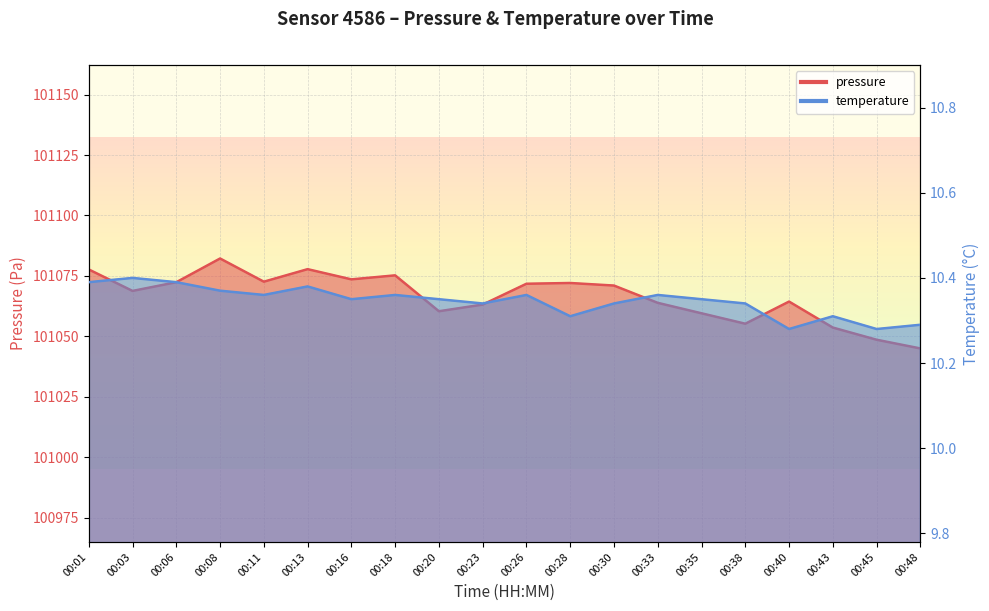

What is the sum of the pressure values at 00:26 and 00:48?

202116.8